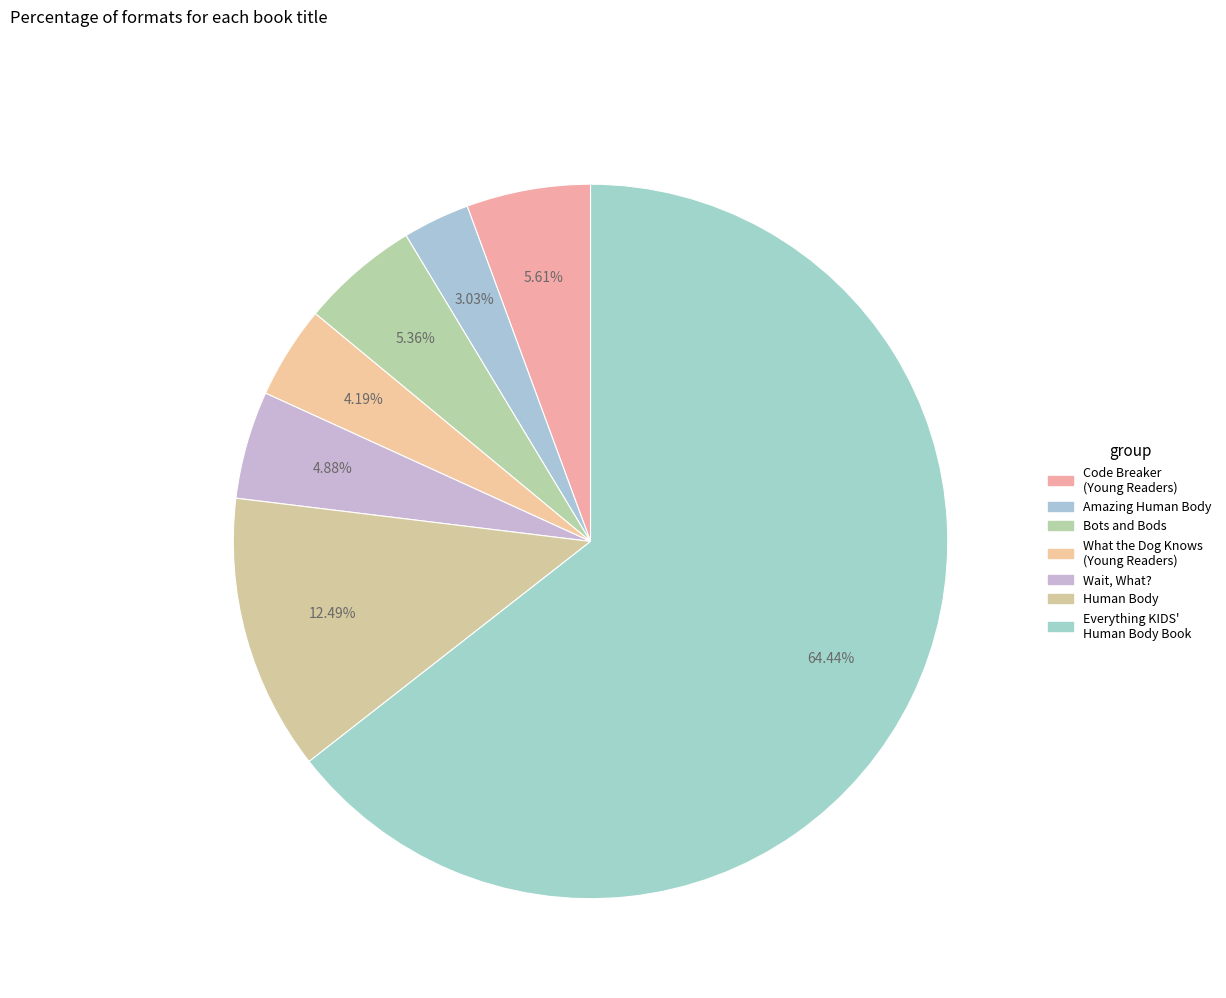

Count the number of slices in the pie.

7